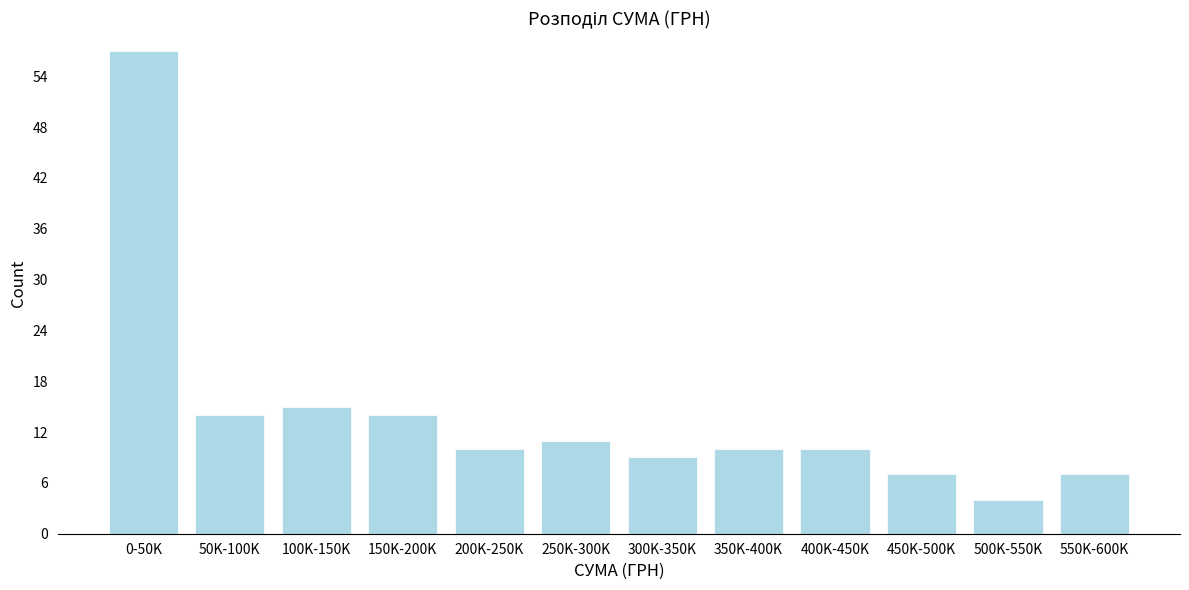

Reading right to left, list all the values displayed in this chart.

7	4	7	10	10	9	11	10	14	15	14	57